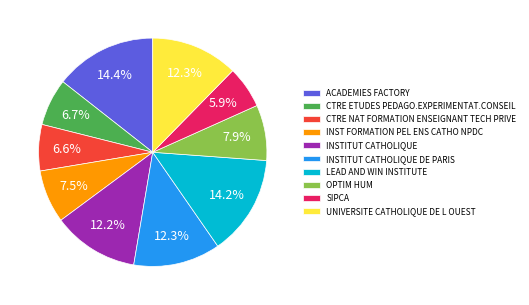

What is the ratio of the value at INST FORMATION PEL ENS CATHO NPDC to the value at INSTITUT CATHOLIQUE DE PARIS?

0.6